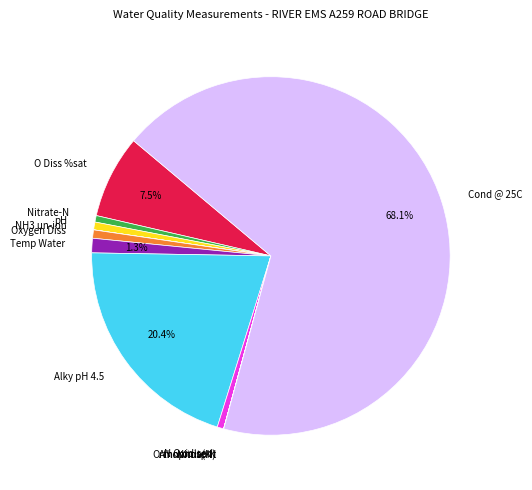

To the nearest percent, what is the combined percentage of Cond @ 25C and Temp Water?

69%